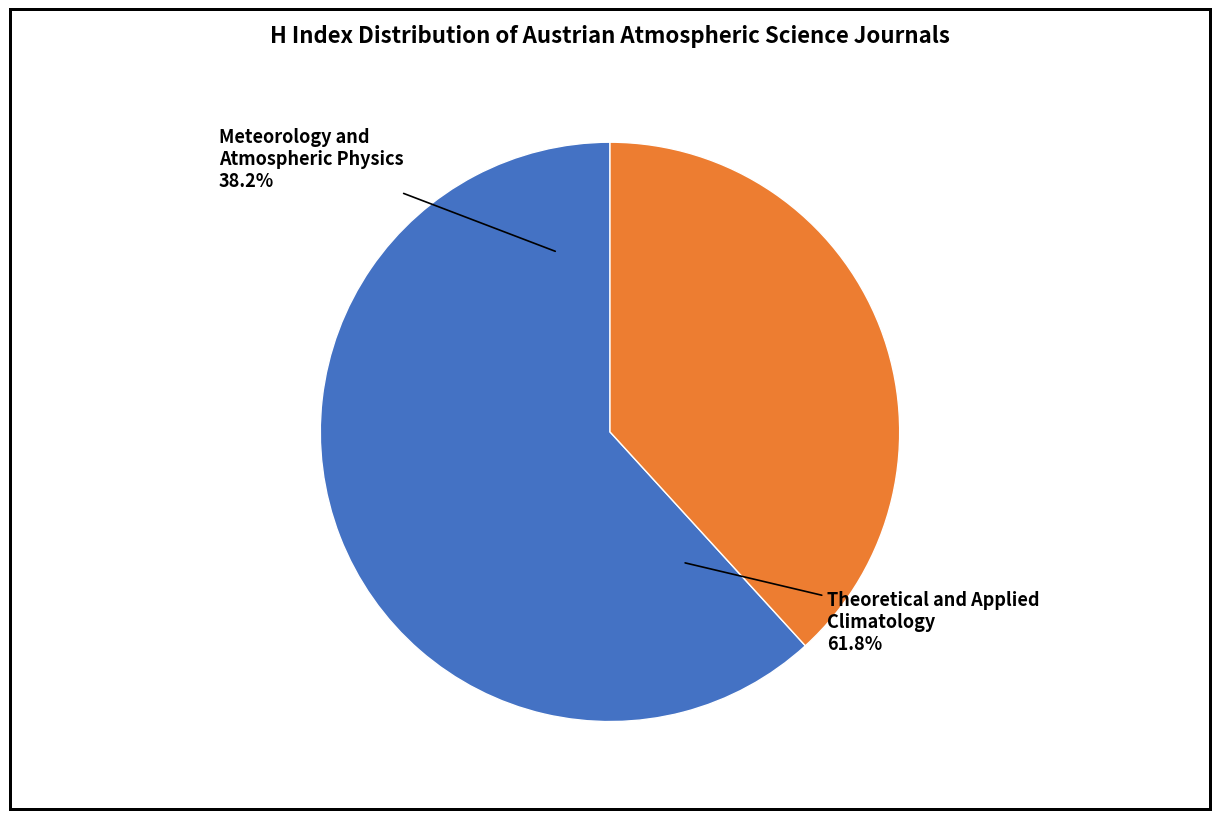

Do Meteorology and Atmospheric Physics and Theoretical and Applied Climatology together represent more than half of the pie?

Yes